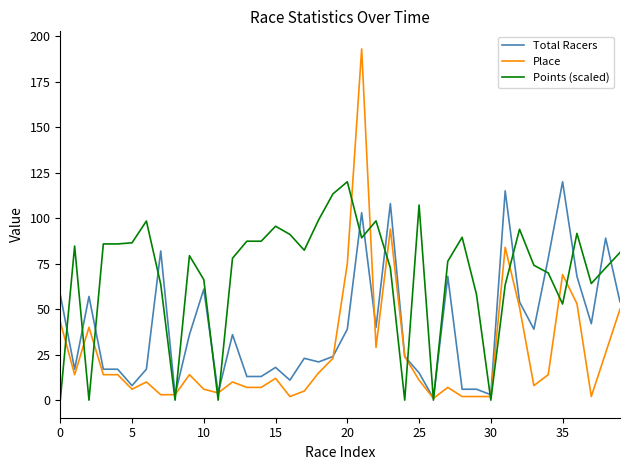

Rank the series by their average value, from lowest to highest.

Place, Total Racers, Points (scaled)